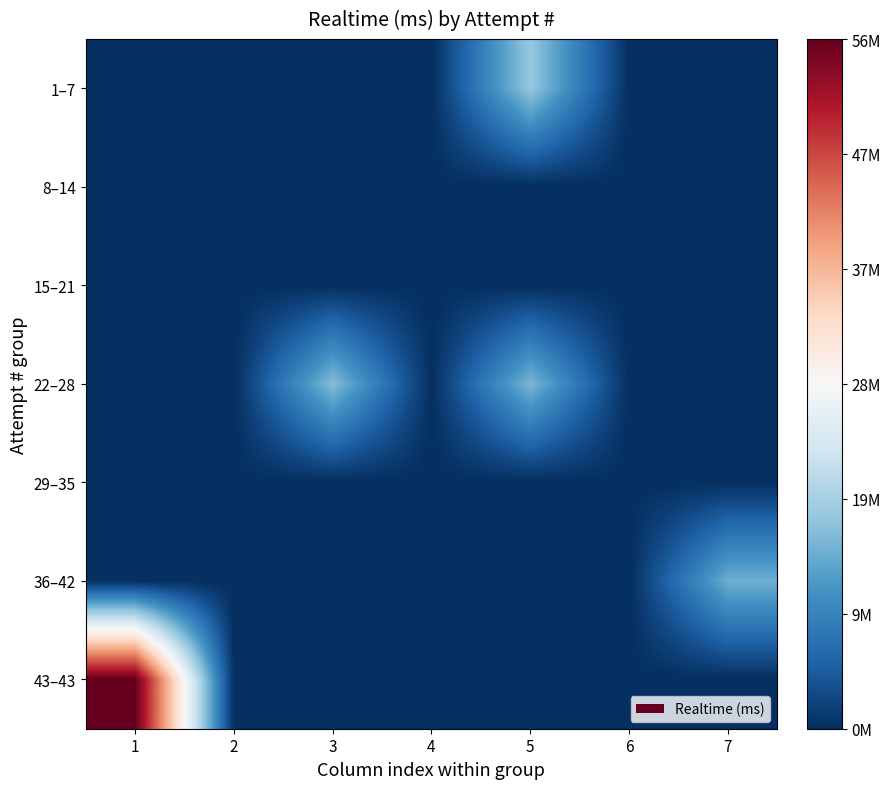

At which category is the sum across all series the highest?

1